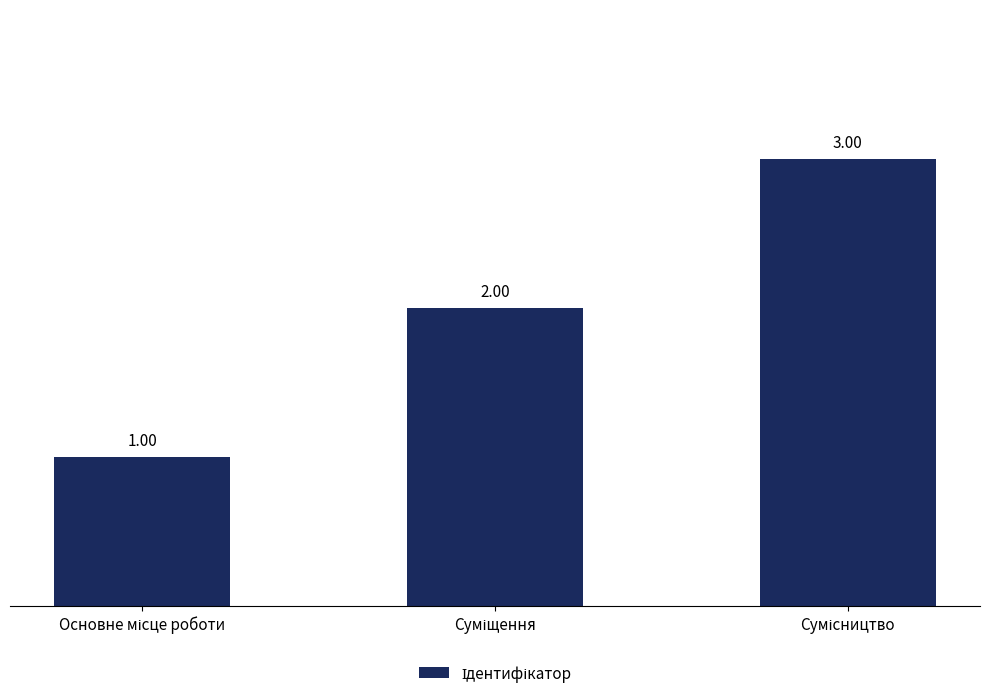

Is it true that the value at Основне місце роботи is 1?

True